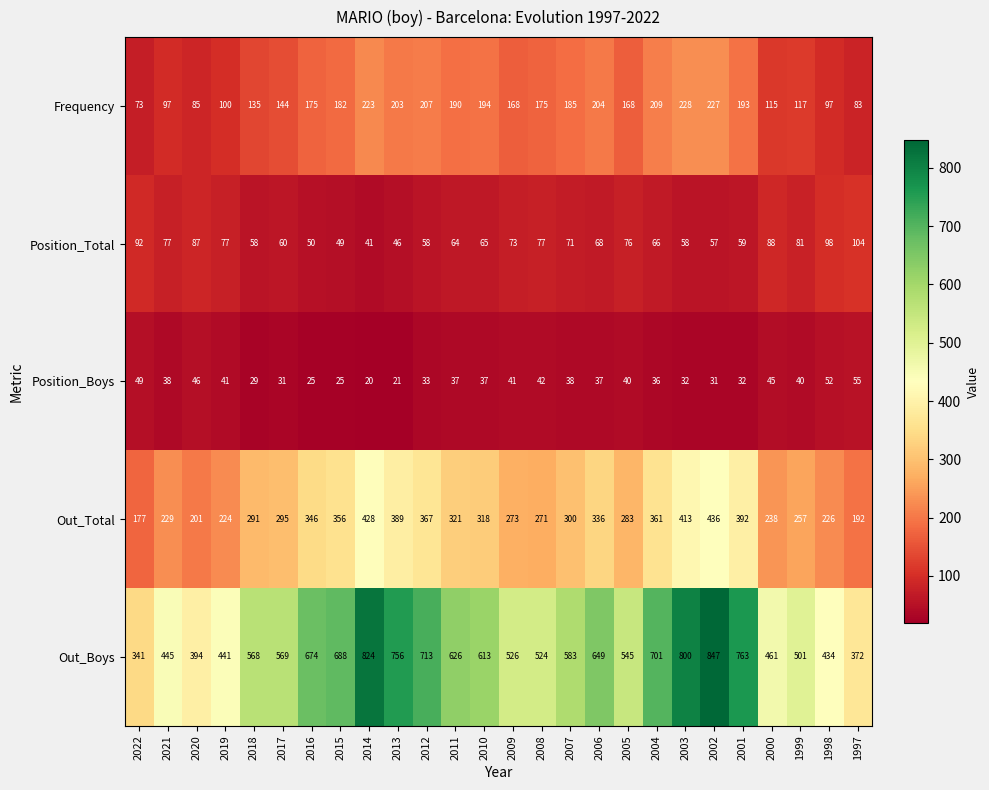

How many data points does each series have?

26